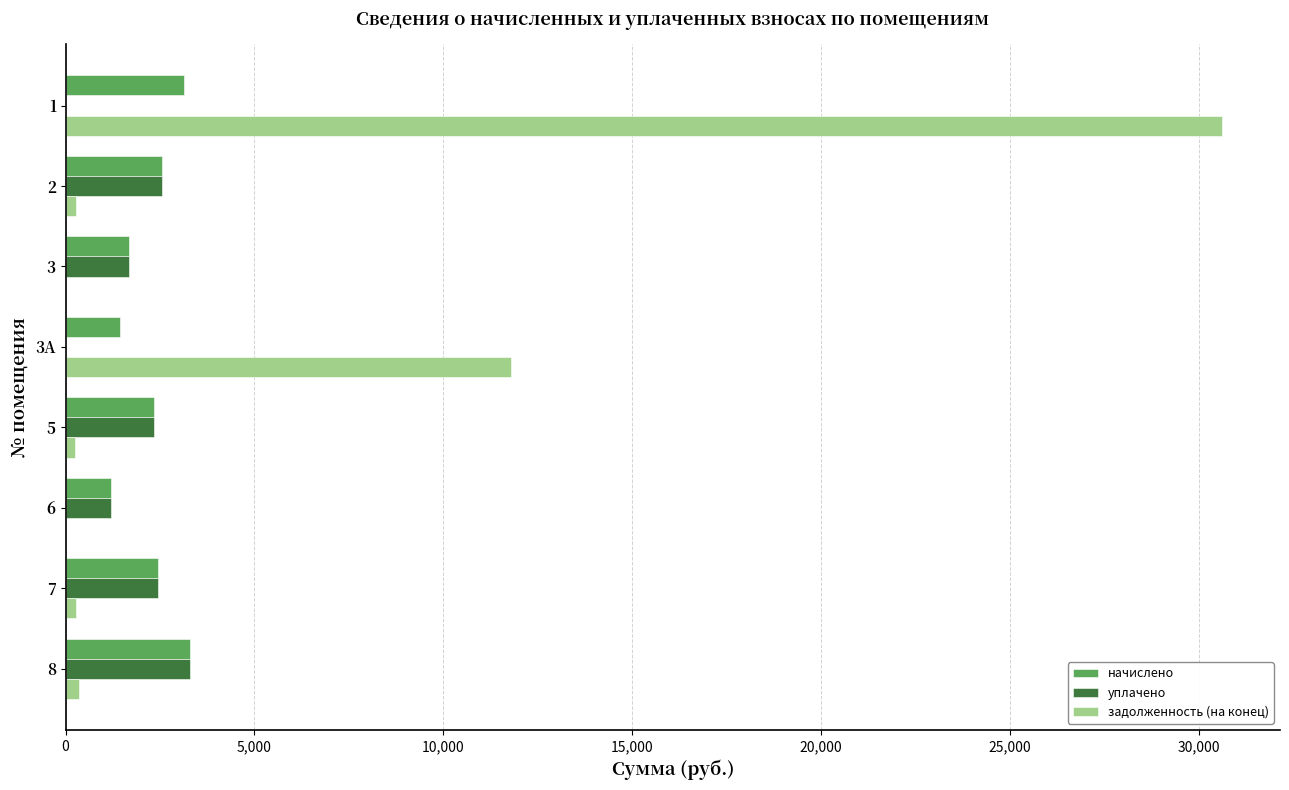

What is the maximum value shown in the chart?

30617.8